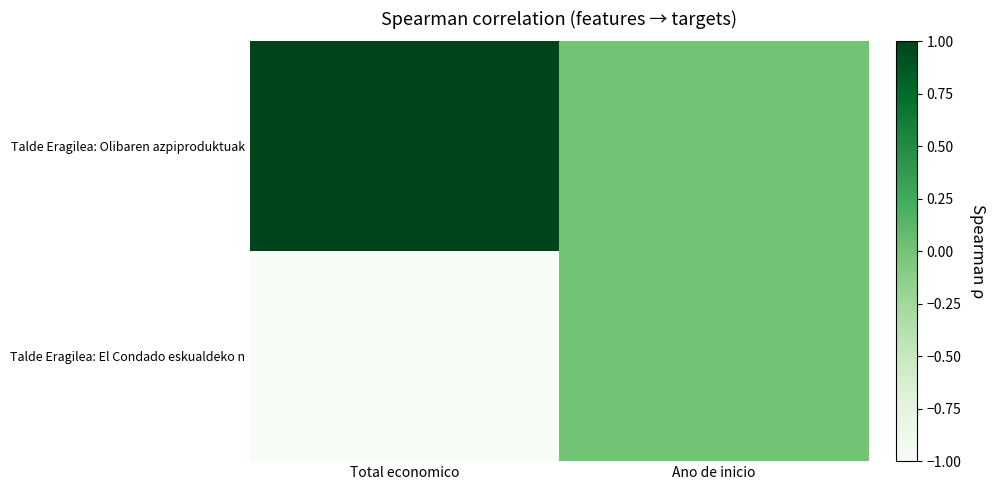

Reading left to right, transcribe all the data shown in this chart.

Talde Eragilea: Olibaren azpiproduktuak: Total economico=1	Ano de inicio=0
Talde Eragilea: El Condado eskualdeko n: Total economico=-1	Ano de inicio=0